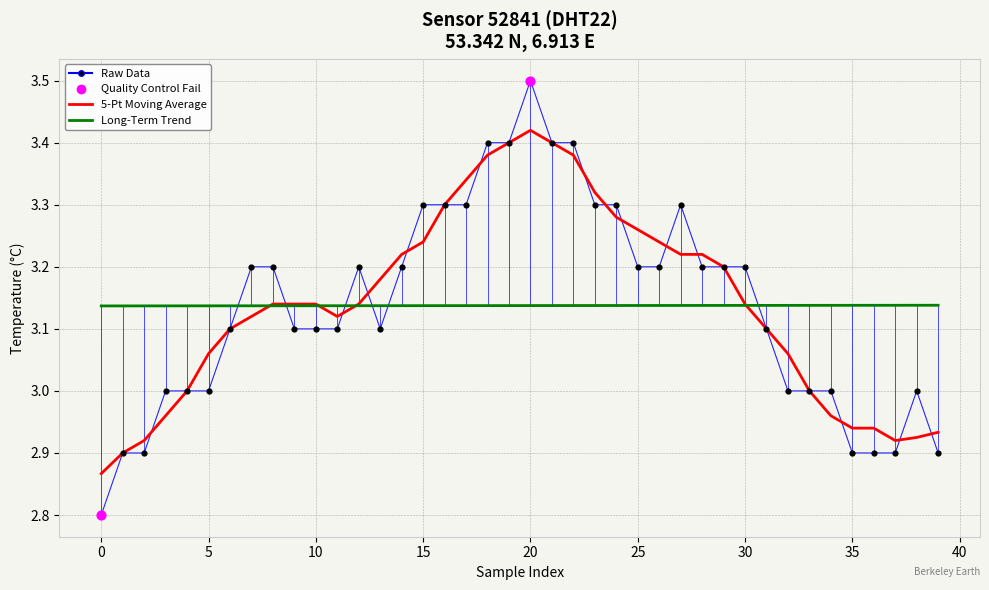

Which series has the widest spread of values?

Raw Data